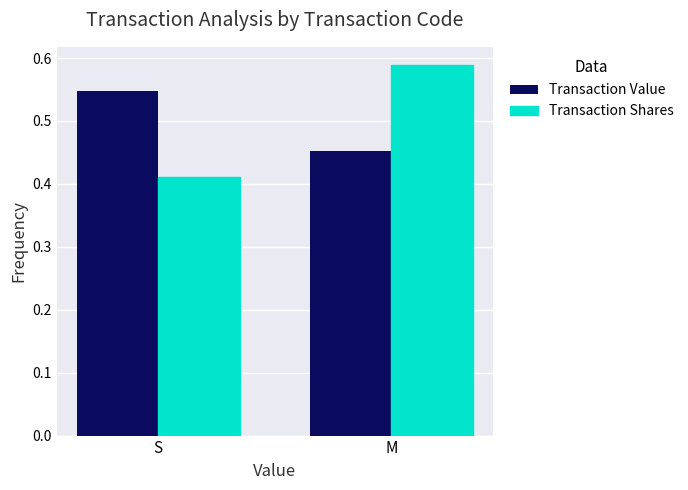

Does the chart contain any negative values?

No